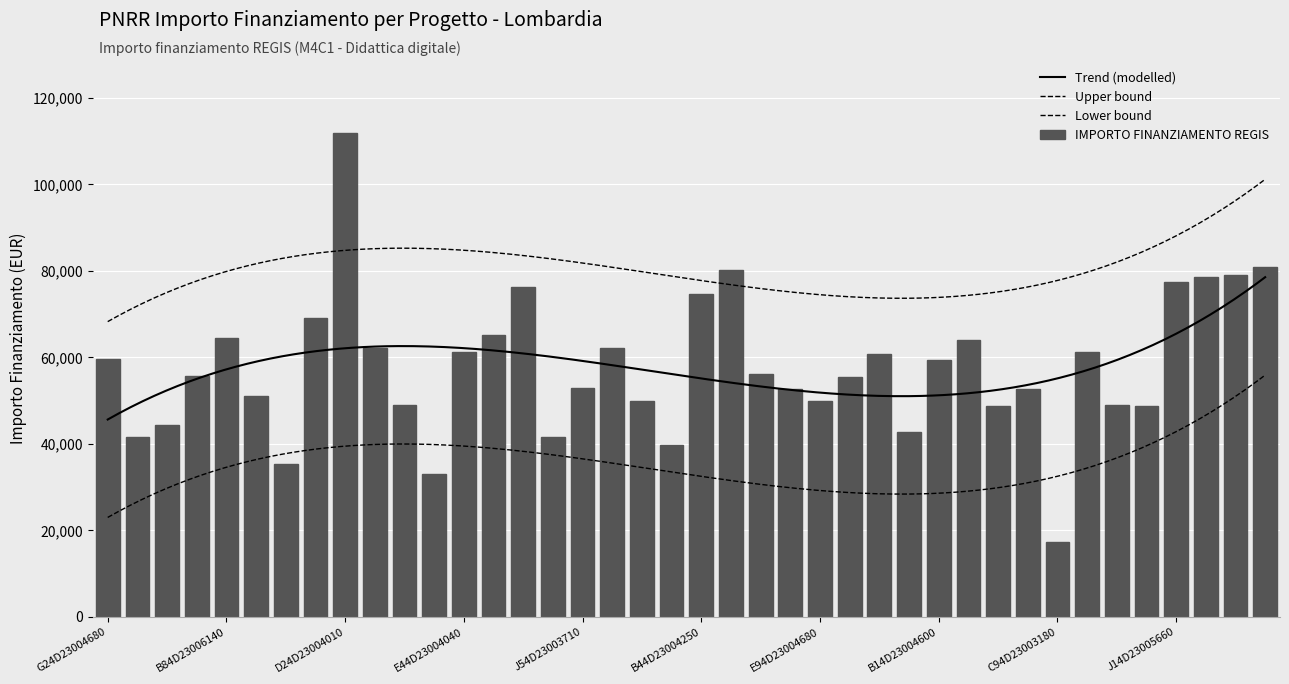

What is the greatest value displayed?

111949.1